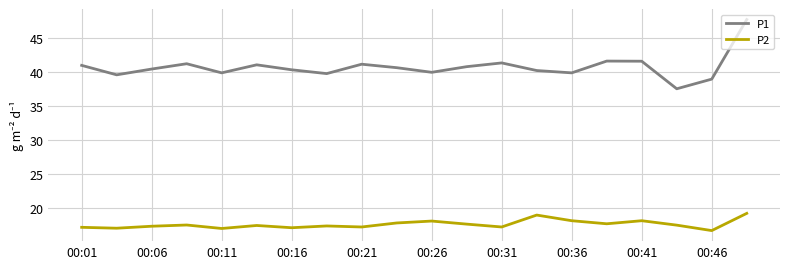

Which series has the largest range (max minus min)?

P1